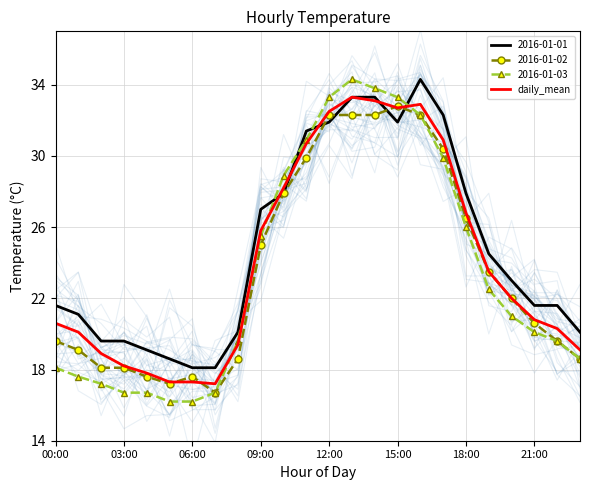

What is the average value?

24.1